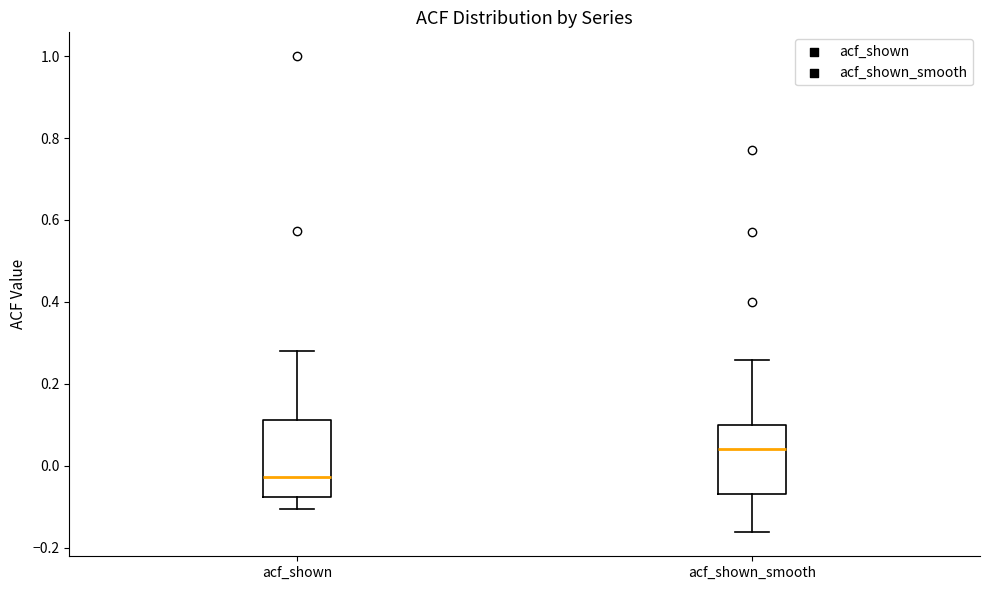

Reading left to right, transcribe this box plot: for each box, give where its median line is, the range the box spans, and where its two whiskers end, as read against the y-axis. The values are not printed on the chart, so give them approximately, as read against the axis.

acf_shown: median -0.02, box -0.08 to 0.12, whiskers -0.10 to 0.28
acf_shown_smooth: median 0.04, box -0.06 to 0.10, whiskers -0.16 to 0.26